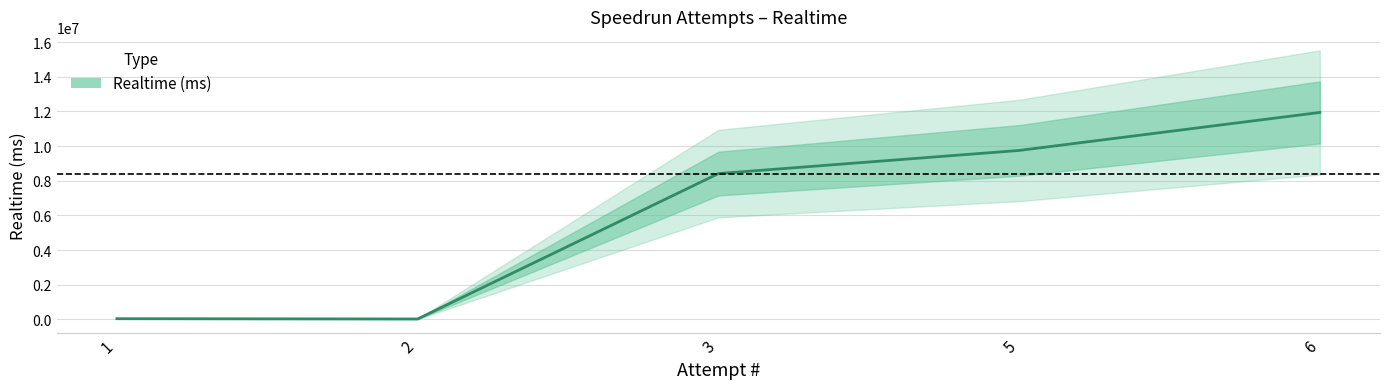

The chart shows a value of 77212 at 1. True or false?

False